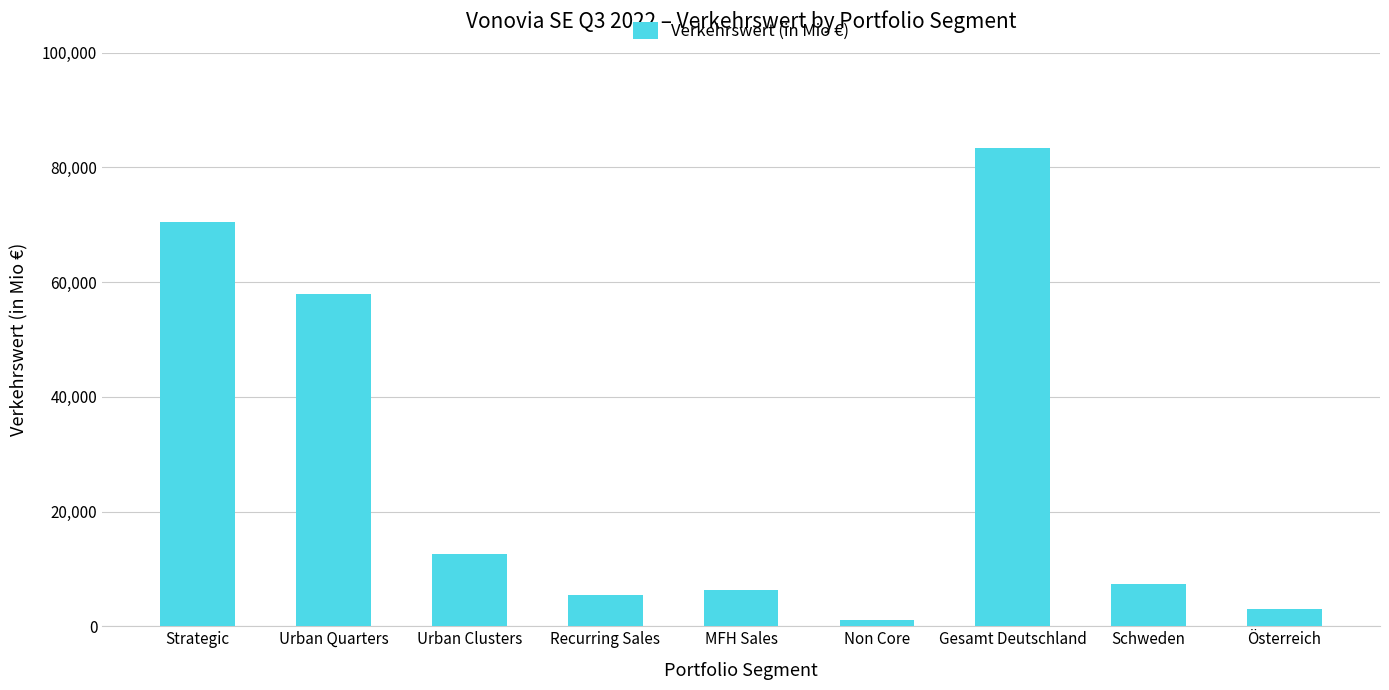

What is the label of the 6th bar from the left?

Non Core